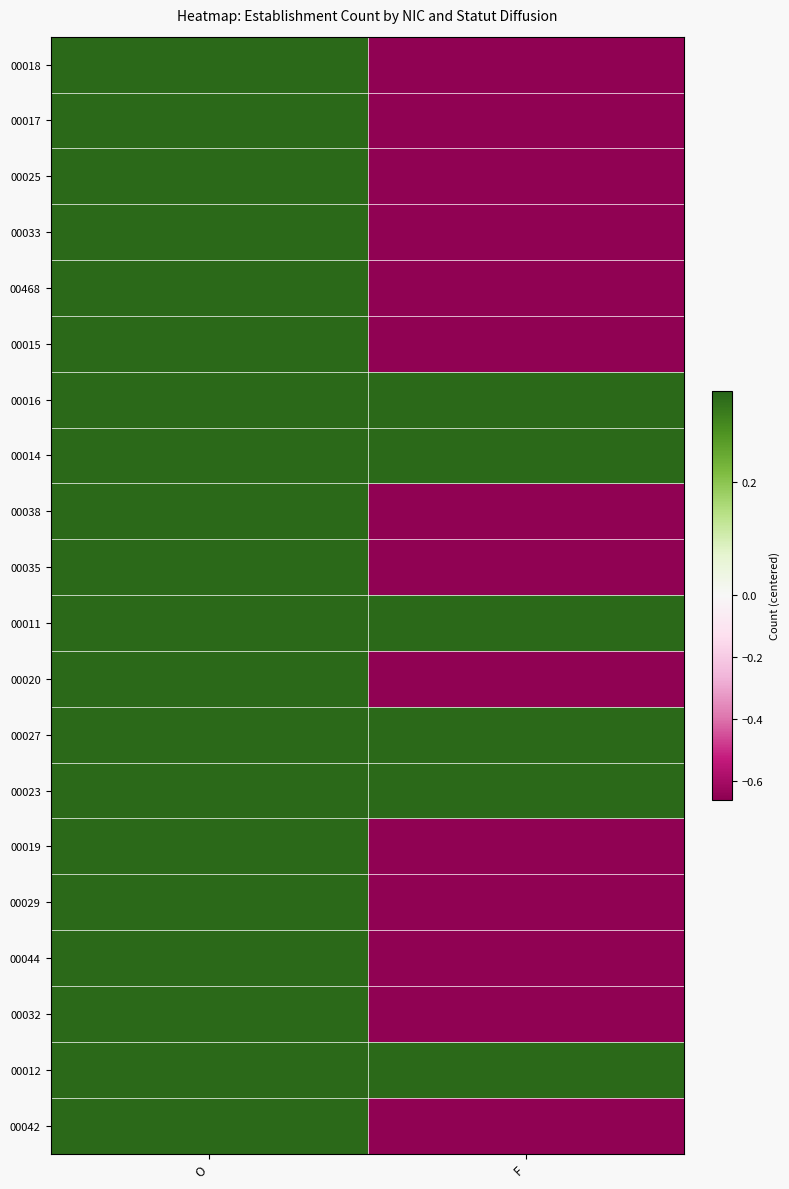

Reading left to right, extract all data points from this chart.

00018: O=0.3	F=-0.7
00017: O=0.3	F=-0.7
00025: O=0.3	F=-0.7
00033: O=0.3	F=-0.7
00468: O=0.3	F=-0.7
00015: O=0.3	F=-0.7
00016: O=0.3	F=0.3
00014: O=0.3	F=0.3
00038: O=0.3	F=-0.7
00035: O=0.3	F=-0.7
00011: O=0.3	F=0.3
00020: O=0.3	F=-0.7
00027: O=0.3	F=0.3
00023: O=0.3	F=0.3
00019: O=0.3	F=-0.7
00029: O=0.3	F=-0.7
00044: O=0.3	F=-0.7
00032: O=0.3	F=-0.7
00012: O=0.3	F=0.3
00042: O=0.3	F=-0.7